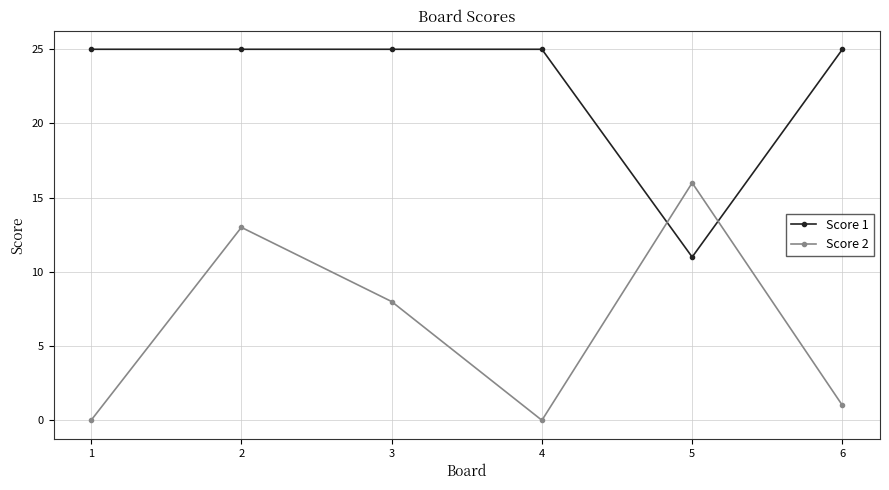

Rank the series at 6 from lowest to highest value.

Score 2, Score 1